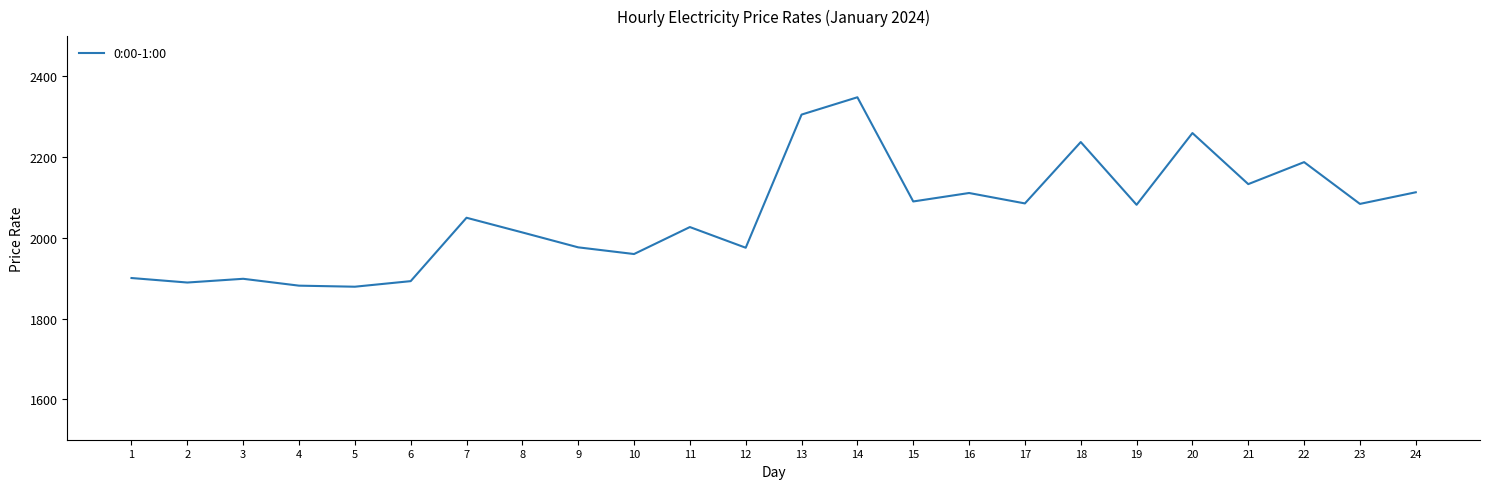

At which category does the chart reach its peak across all series?

14